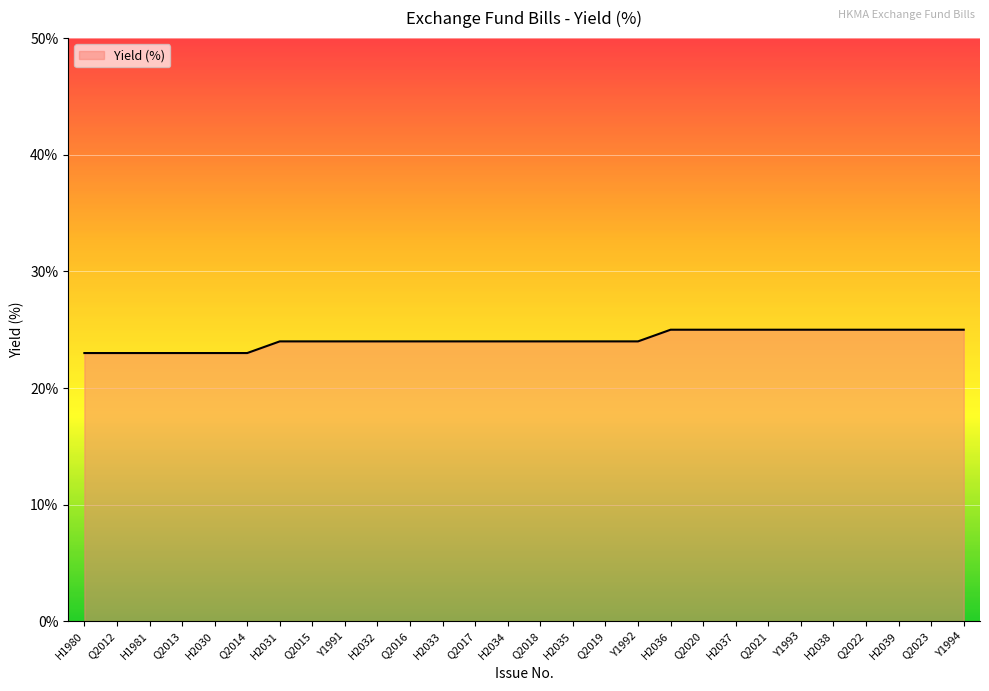

Does the chart display data point markers on the line(s)?

No